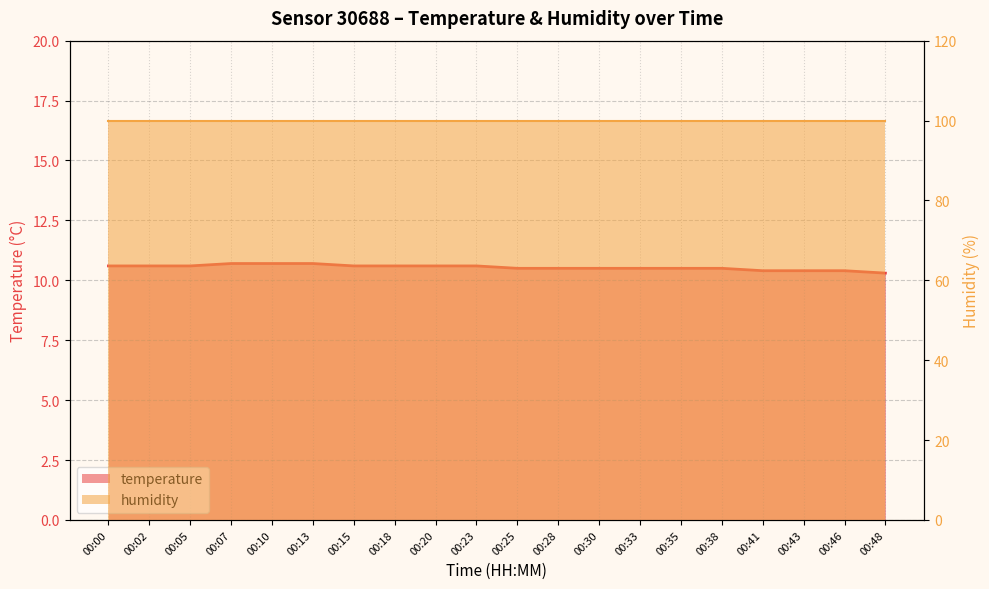

The chart shows a value of 10.6 at 00:23. True or false?

True